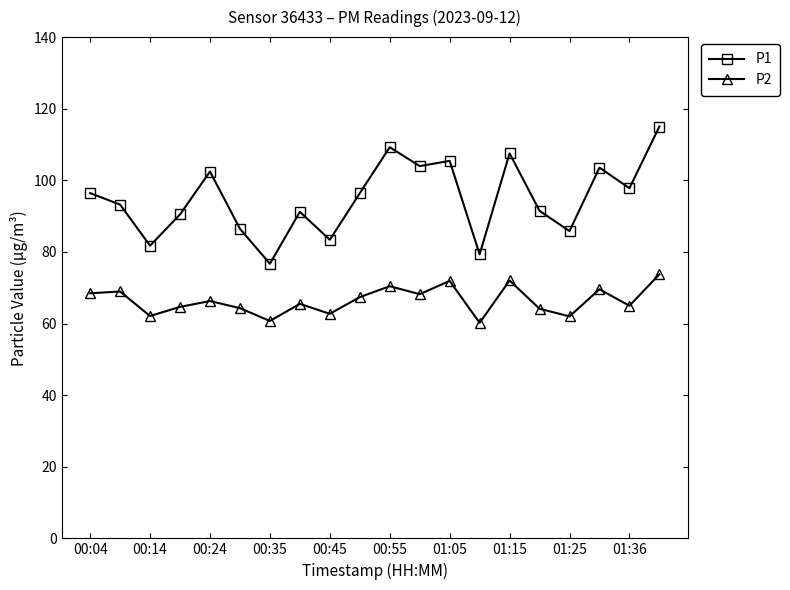

How many series are shown in this chart?

2